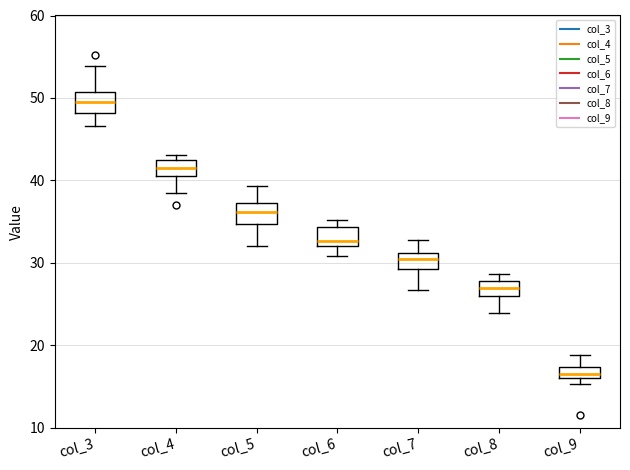

Which box has the lowest median line?

col_9